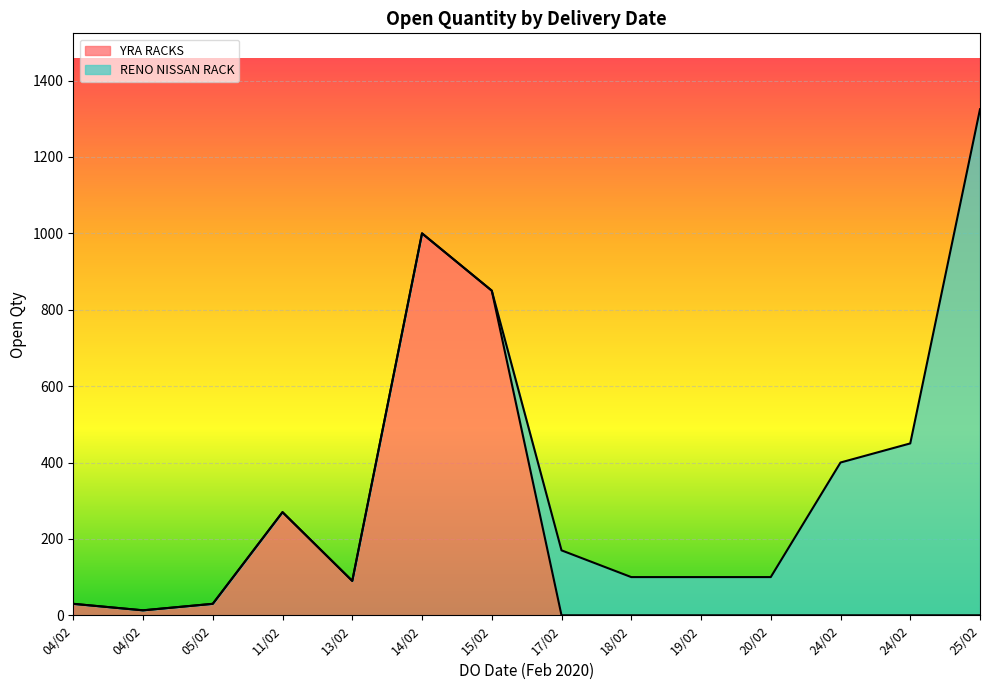

What is the change in value from 04/02 to 11/02?

+257